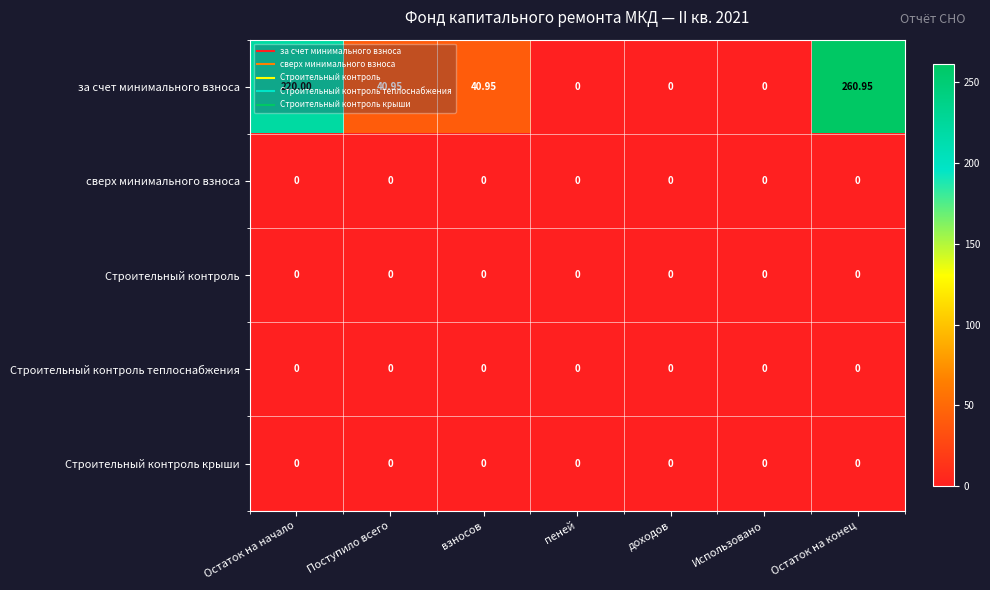

Which label corresponds to the largest value in the chart?

Остаток на конец